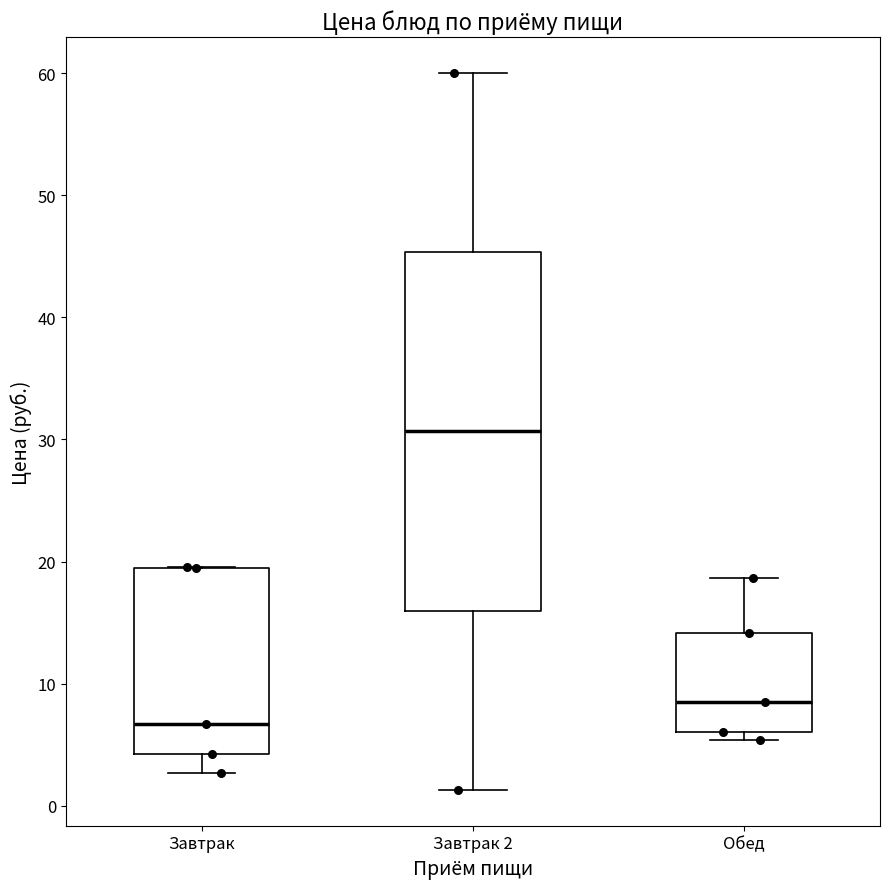

Reading left to right, read every box against the y-axis: the position of its median line, the range the box covers, and the ends of its whiskers. The values are not printed on the chart, so give them approximately, as read against the axis.

Завтрак: median 7, box 4 to 19, whiskers 3 to 20
Завтрак 2: median 31, box 16 to 45, whiskers 1 to 60
Обед: median 9, box 6 to 14, whiskers 5 to 19